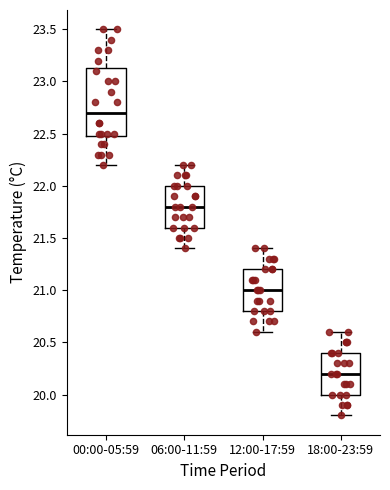

Which box is the tallest, from its lower edge to its upper edge?

00:00-05:59